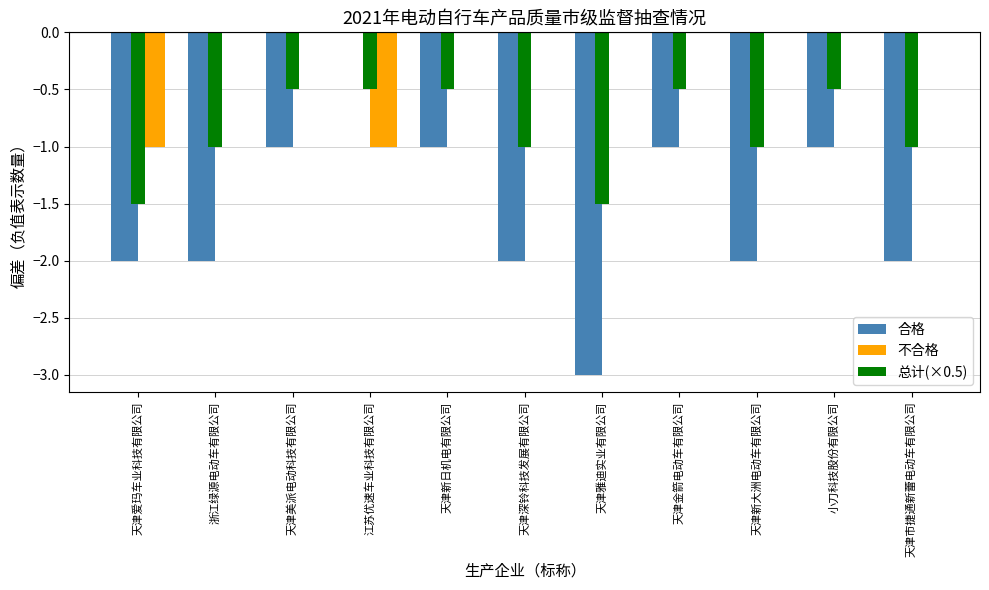

How many distinct data groups are displayed?

3